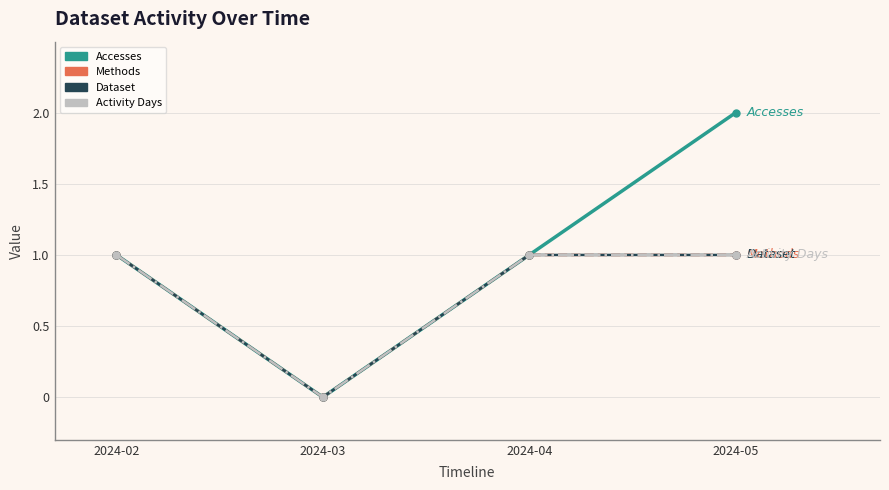

True or false: Dataset and Accesses intersect in this chart.

False